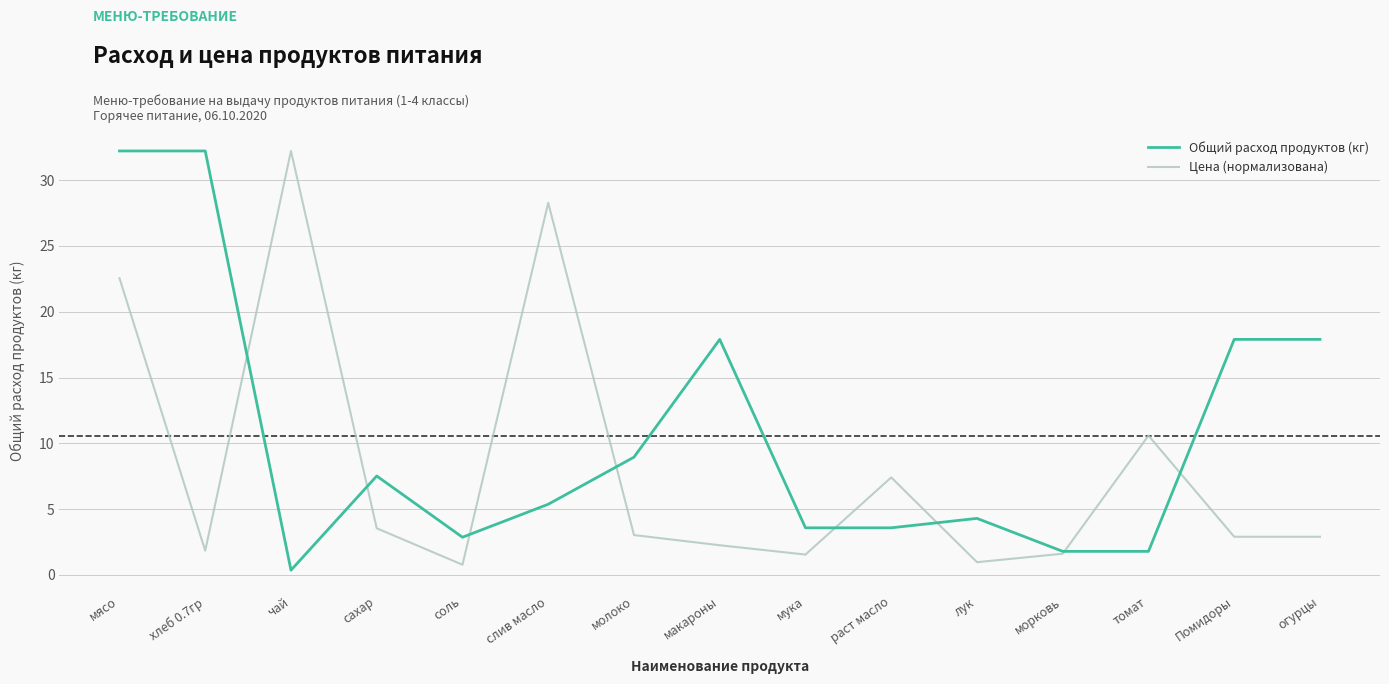

True or false: Цена (нормализована) and Общий расход продуктов (кг) intersect in this chart.

True